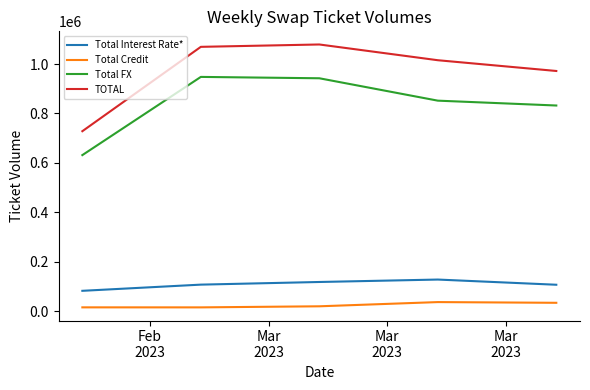

Count the number of categories in the chart.

5